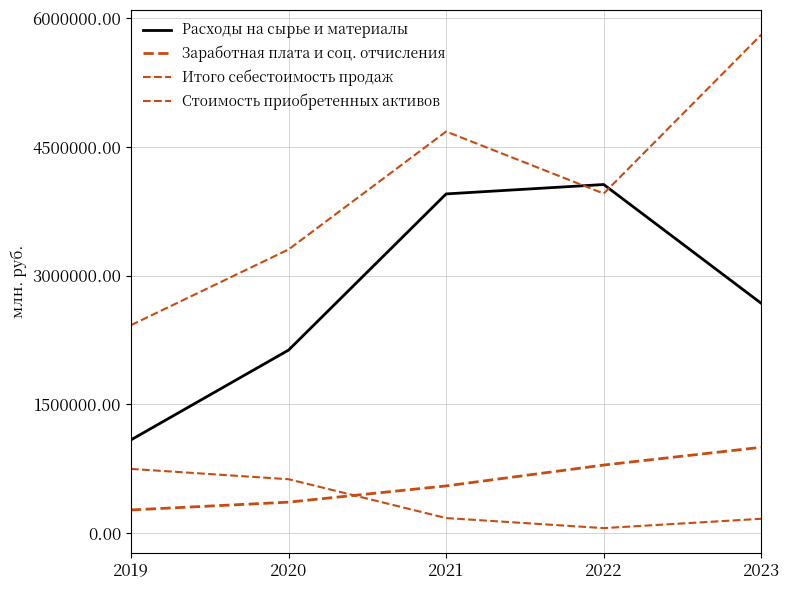

Is this an area chart (filled region under the line)?

No